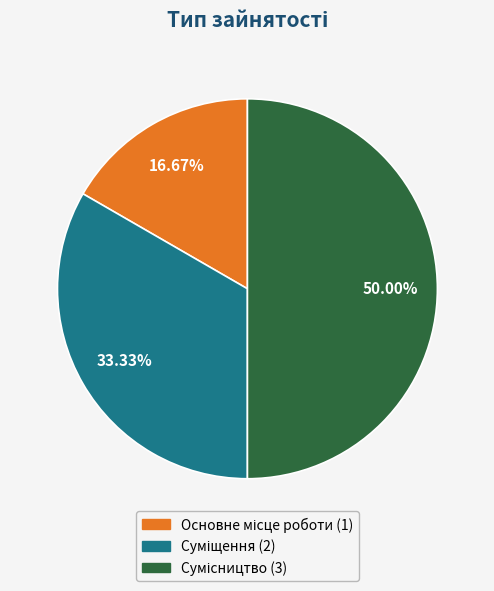

Rank the categories by value from lowest to highest.

Основне місце роботи, Суміщення, Сумісництво